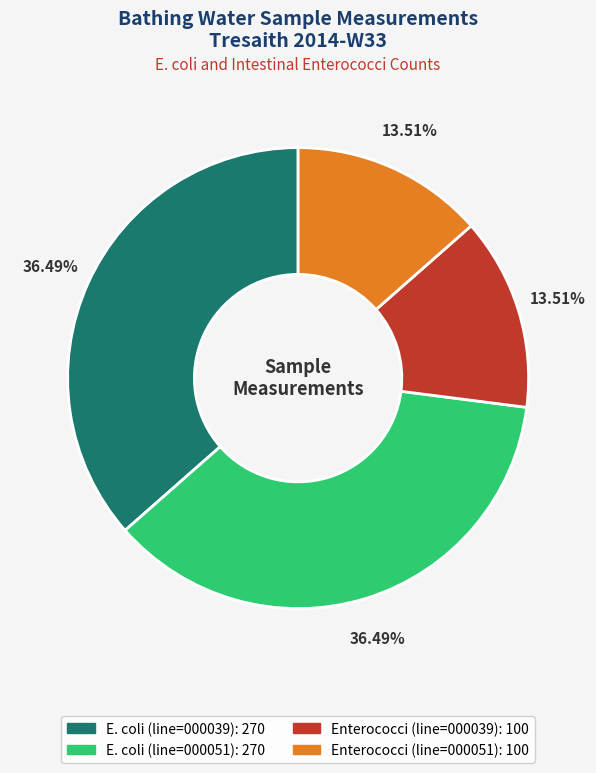

How many segments does this pie chart have?

4